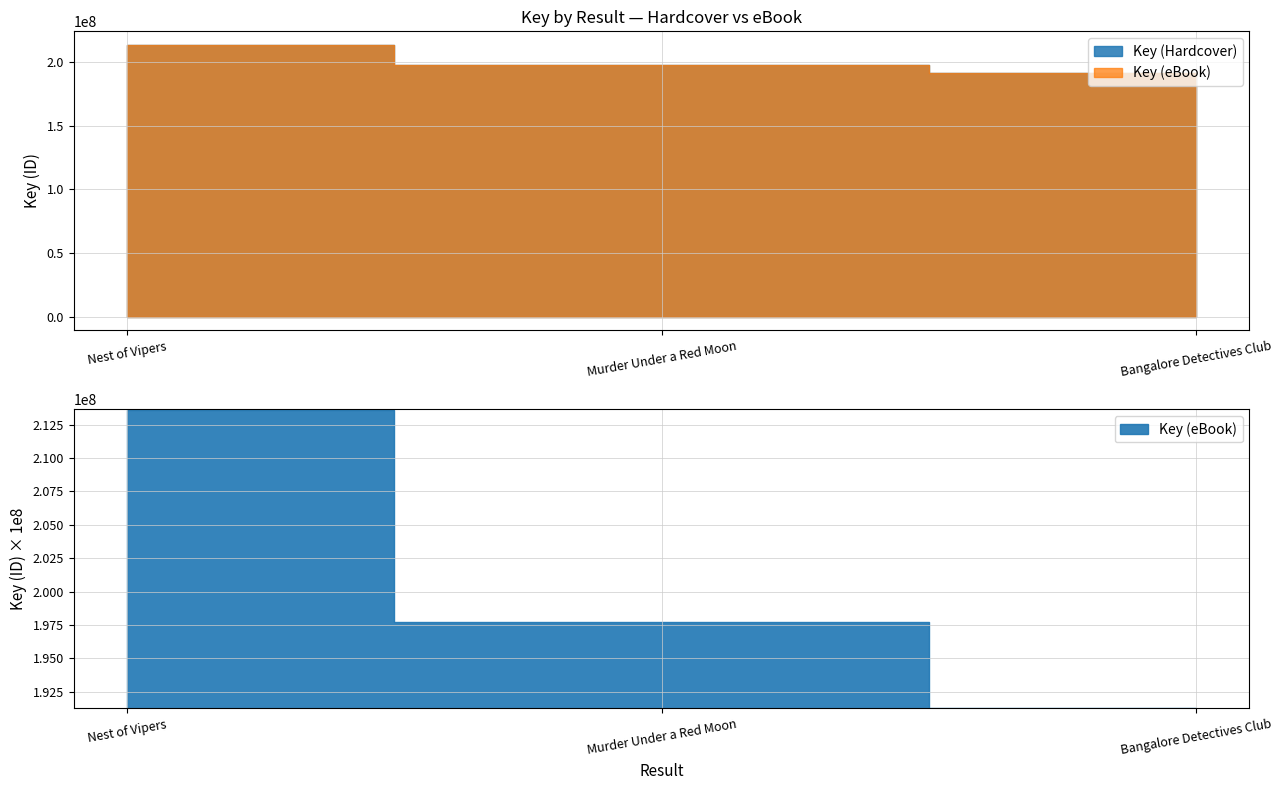

The value of Key (Hardcover) at 3 is 133709318. True or false?

False